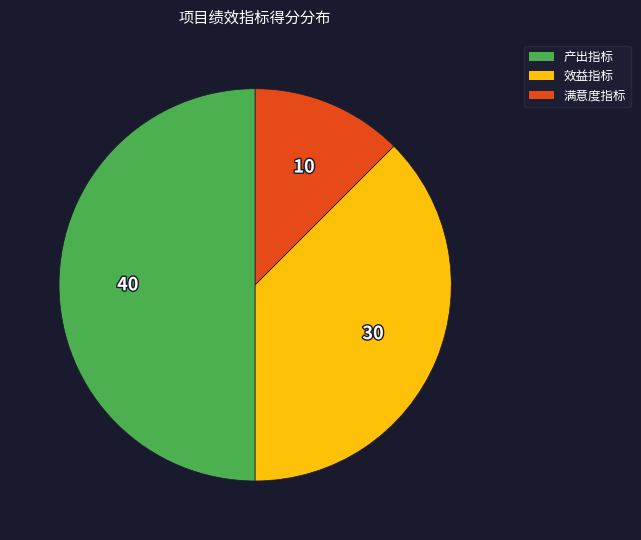

Between 产出指标 and 满意度指标, which is larger?

产出指标